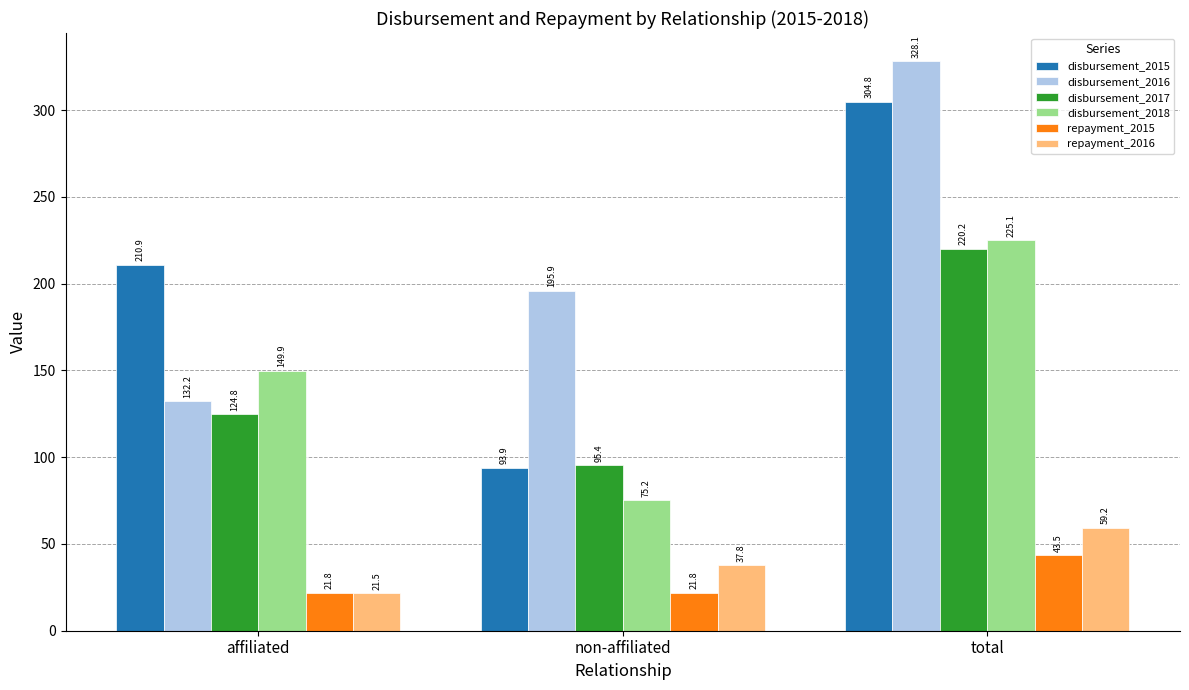

List the series in order of their peak value, lowest first.

repayment_2015, repayment_2016, disbursement_2017, disbursement_2018, disbursement_2015, disbursement_2016